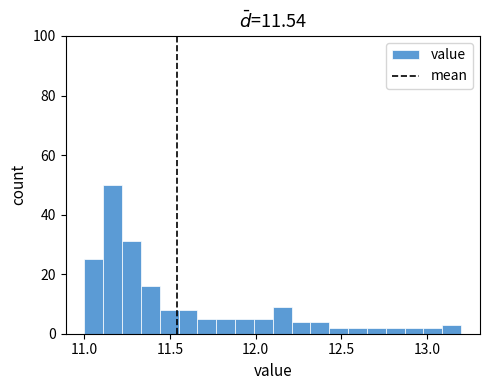

Around what value on the x-axis is the tallest bar? Give the approximate position of its centre, as read against the axis.

11.15